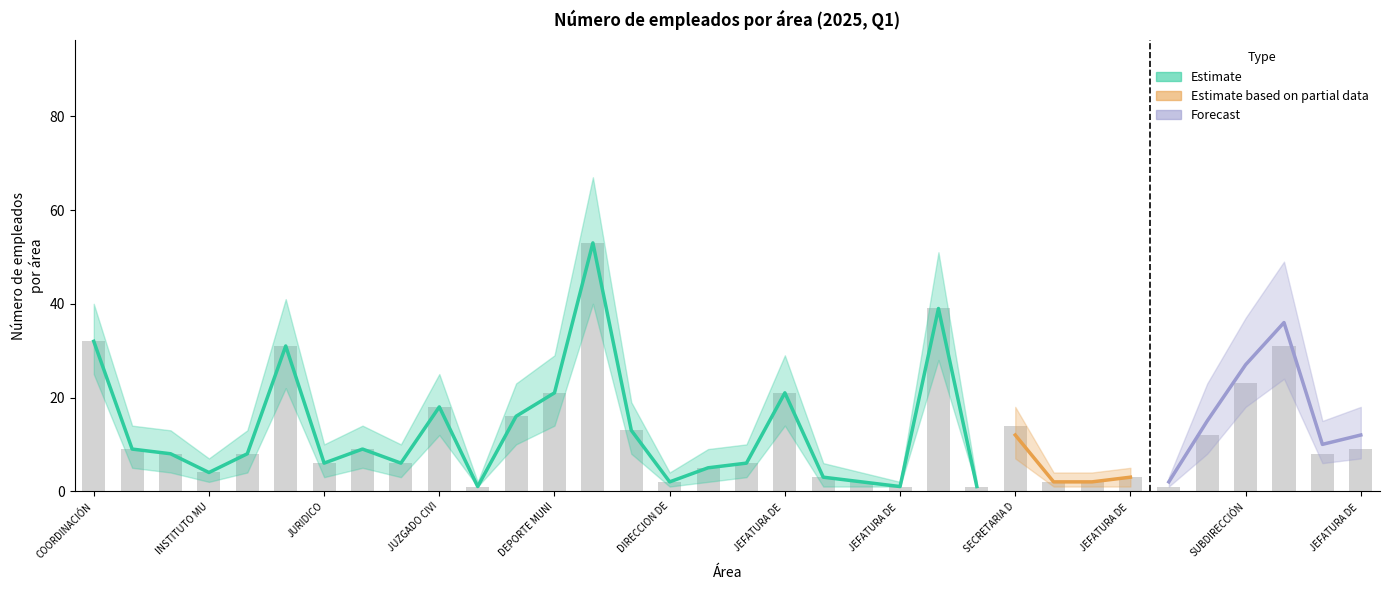

True or false: Forecast has a value of 3 at INSTITUTO MUNICIPAL DE LA MUJER.

False